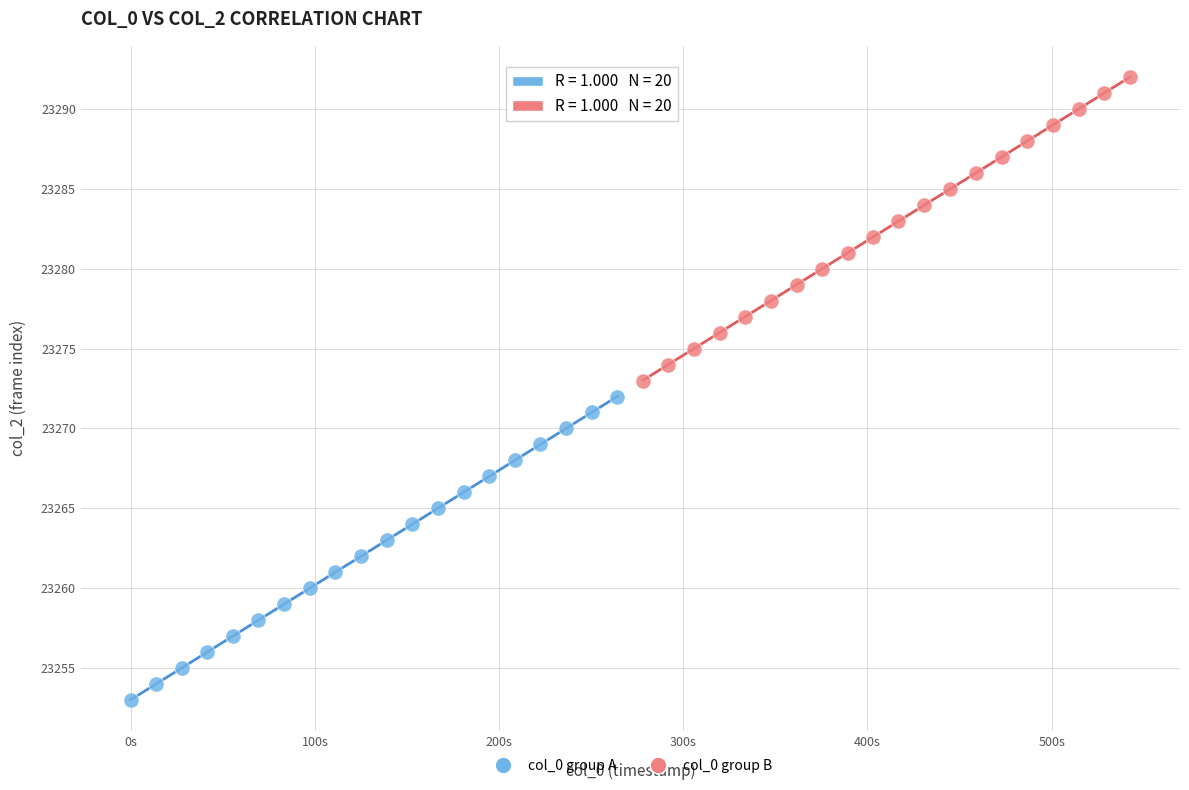

Which series contains the highest Y value?

col_0 group B